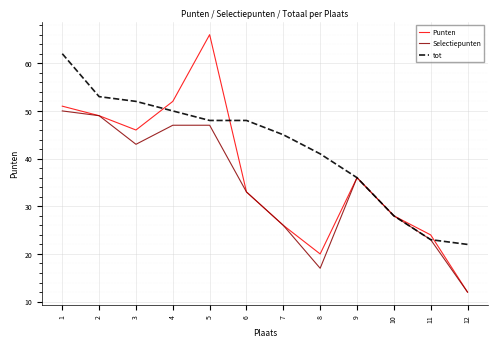

Which series has the largest range (max minus min)?

Punten